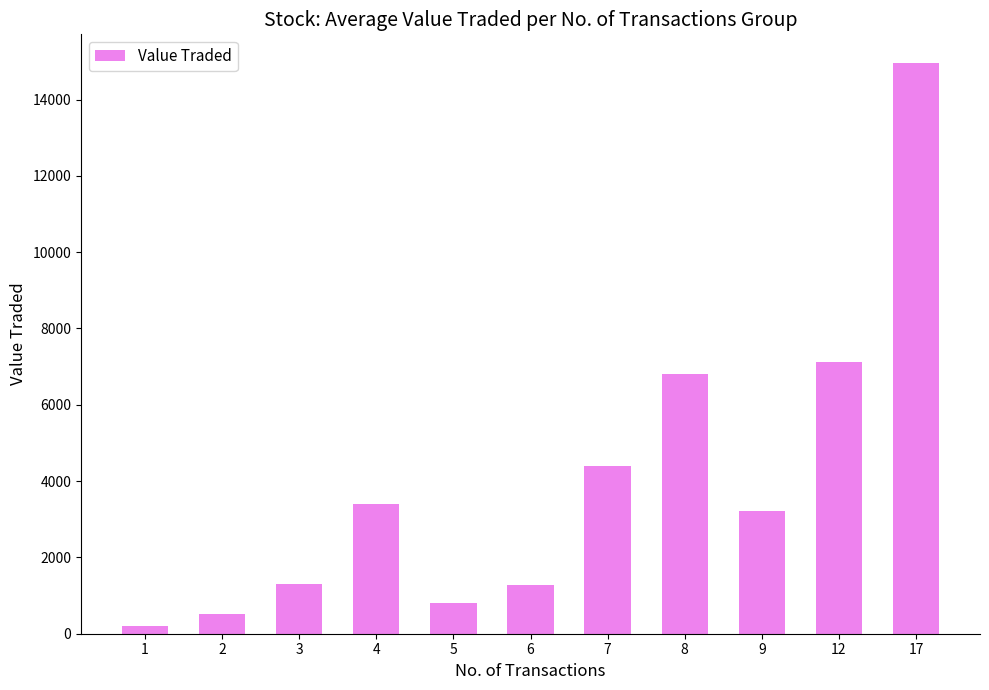

What is the value of the 1st bar from the left?

203.5